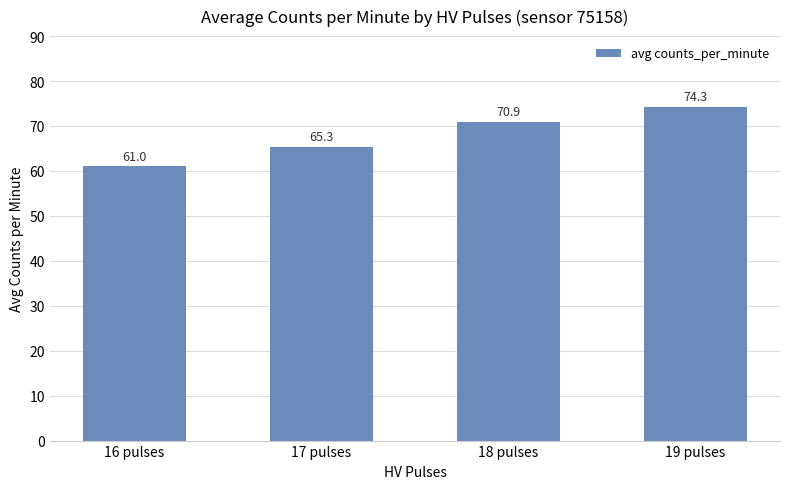

What is the value of the 3rd bar from the left?

70.9